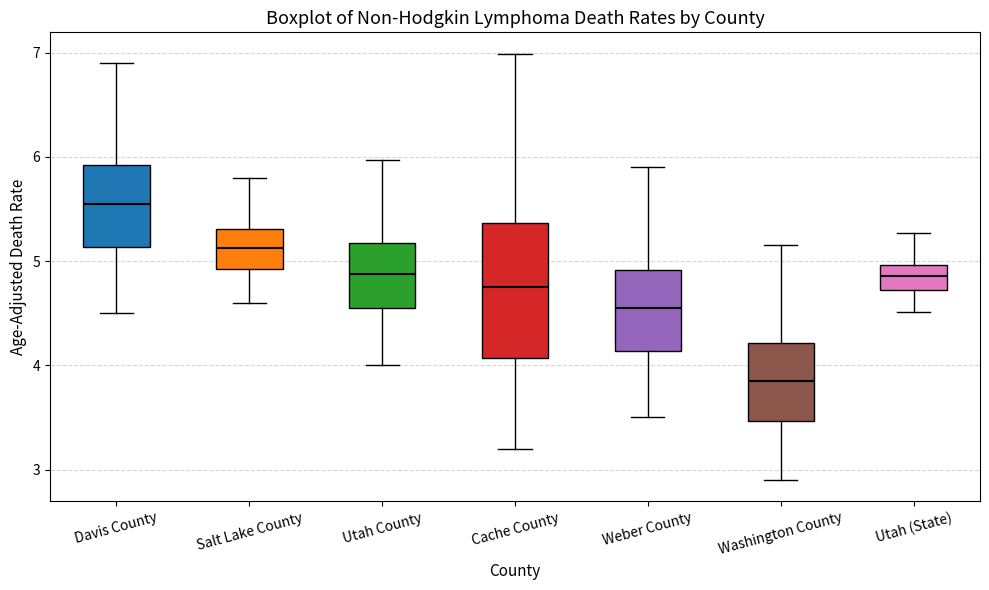

Which box's median line is the highest?

Davis County